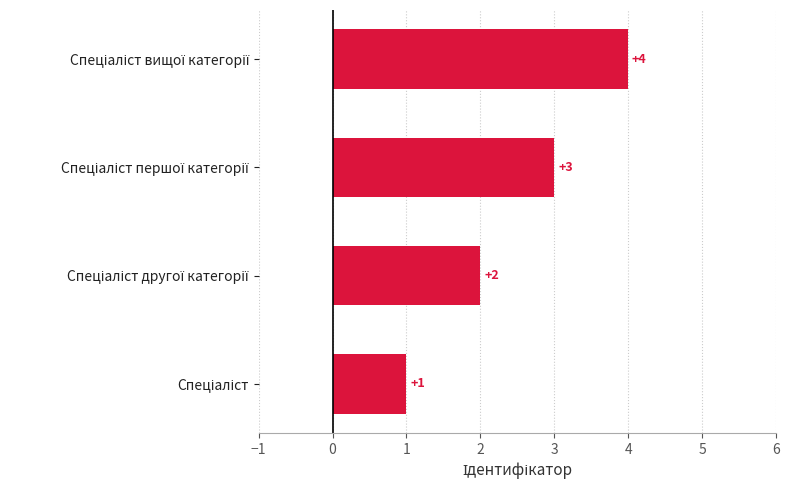

How many values are between 2 and 4?

3